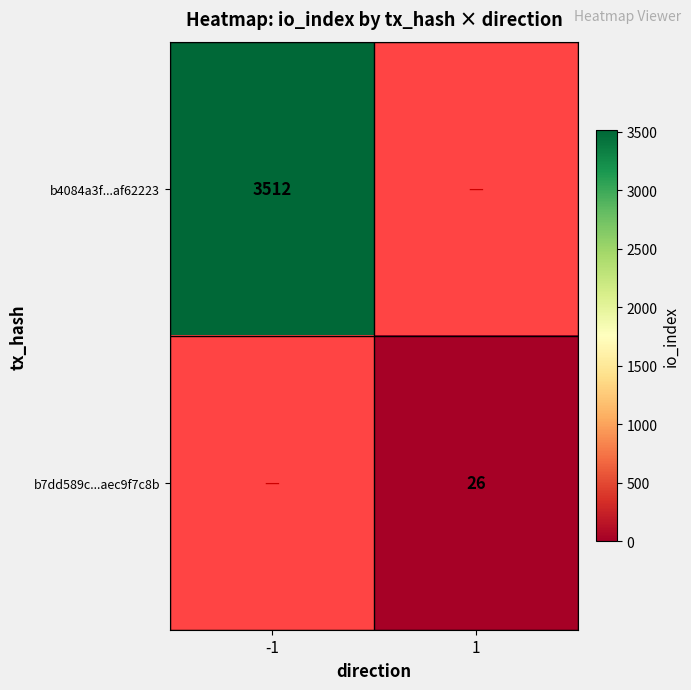

True or false: b7dd589c...aec9f7c8b has a value of 26 at 1.

True